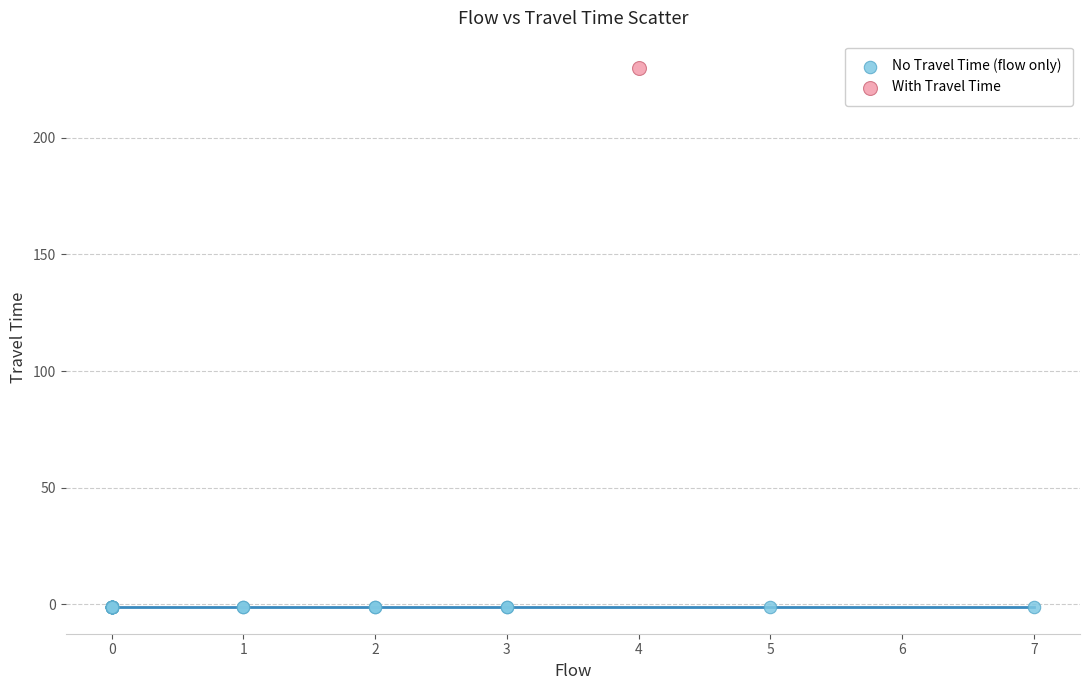

What are all the series names shown in the legend?

No Travel Time (flow only), With Travel Time